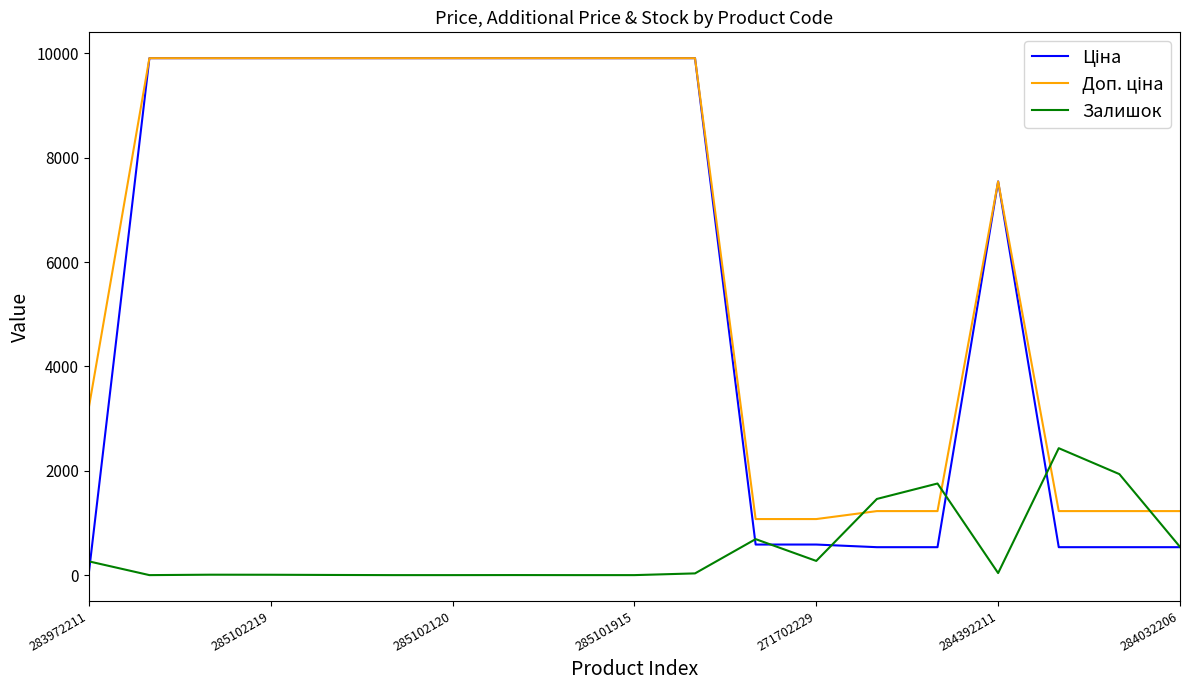

Is this an area chart (filled region under the line)?

No